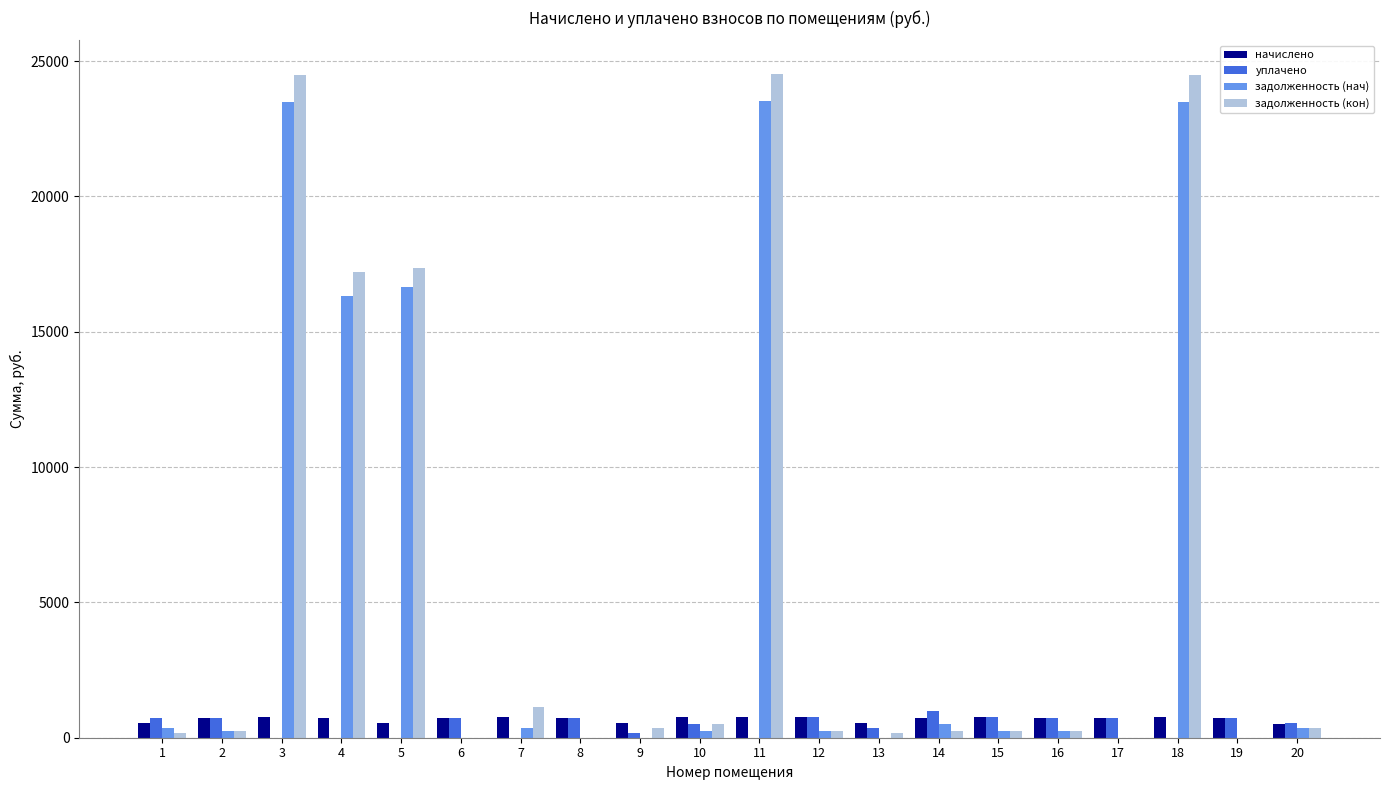

Which series changed the most between 3 and 16?

задолженность (кон)